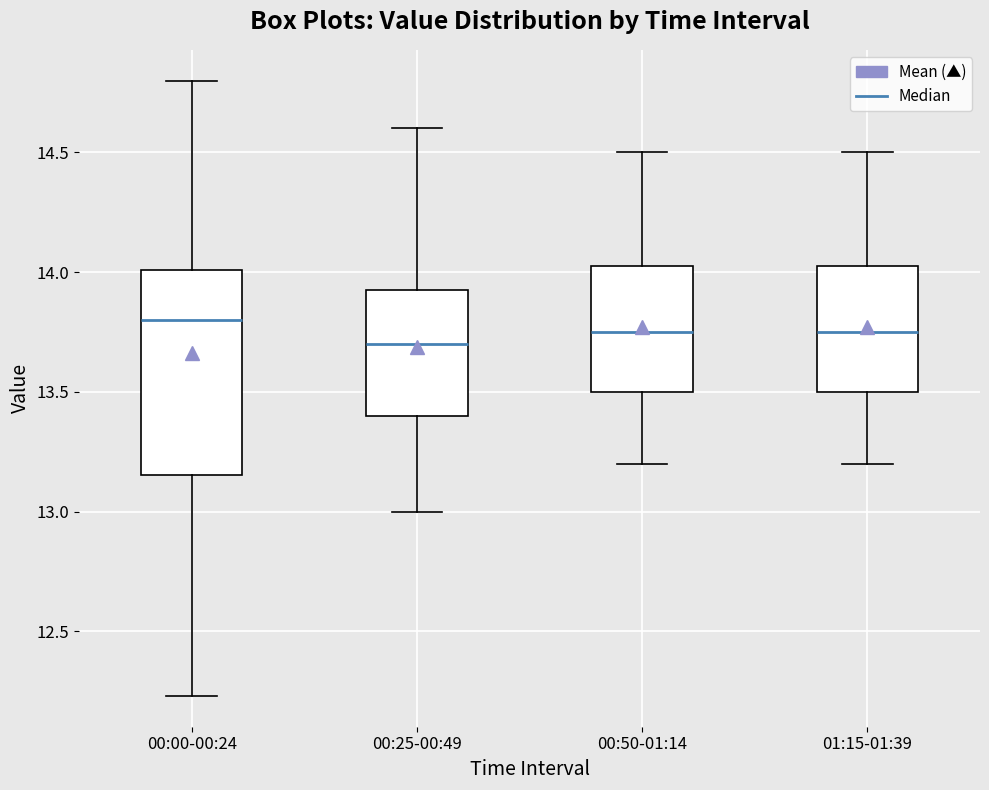

Reading left to right, read every box against the y-axis: the position of its median line, the range the box covers, and the ends of its whiskers. The values are not printed on the chart, so give them approximately, as read against the axis.

00:00-00:24: median 13.80, box 13.15 to 14.00, whiskers 12.25 to 14.80
00:25-00:49: median 13.70, box 13.40 to 13.95, whiskers 13.00 to 14.60
00:50-01:14: median 13.75, box 13.50 to 14.05, whiskers 13.20 to 14.50
01:15-01:39: median 13.75, box 13.50 to 14.05, whiskers 13.20 to 14.50